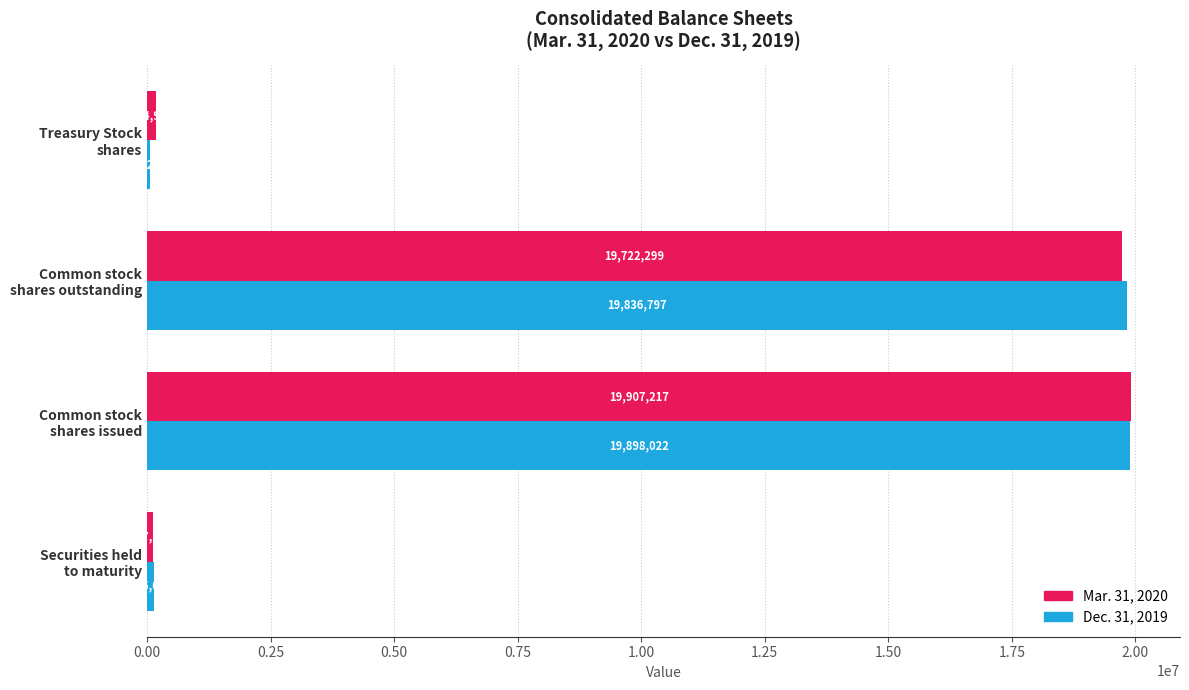

Which category has the highest value across all series?

Common stock
shares issued